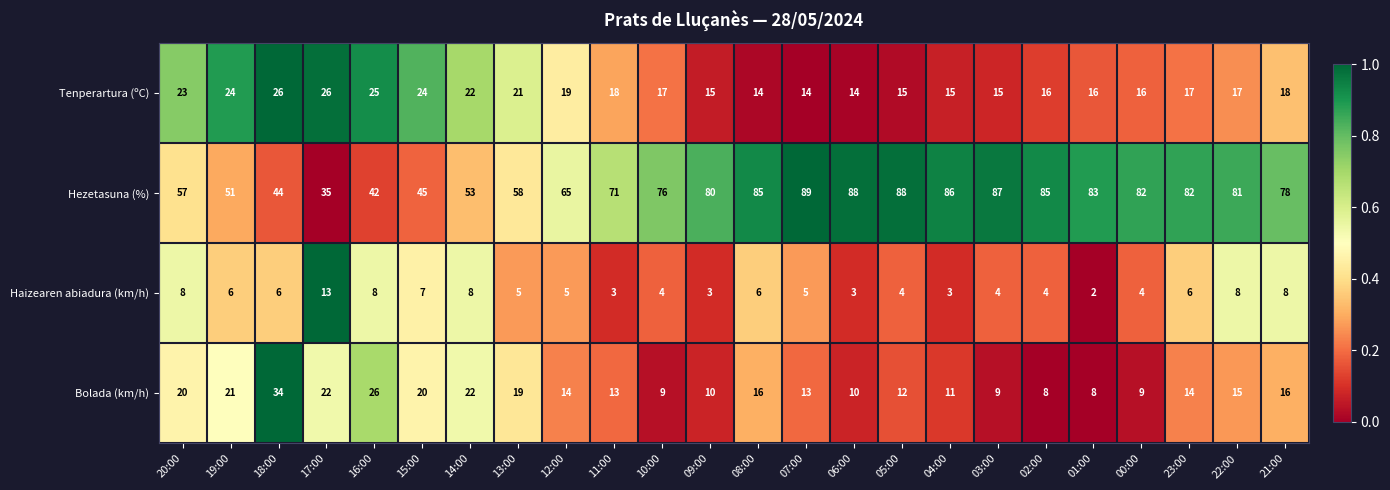

The Hezetasuna (%) series shows 53 at 14:00. True or false?

True